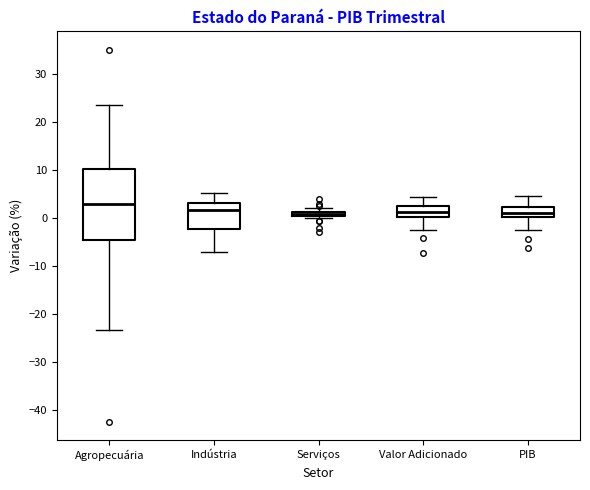

Which box is the tallest, from its lower edge to its upper edge?

Agropecuária